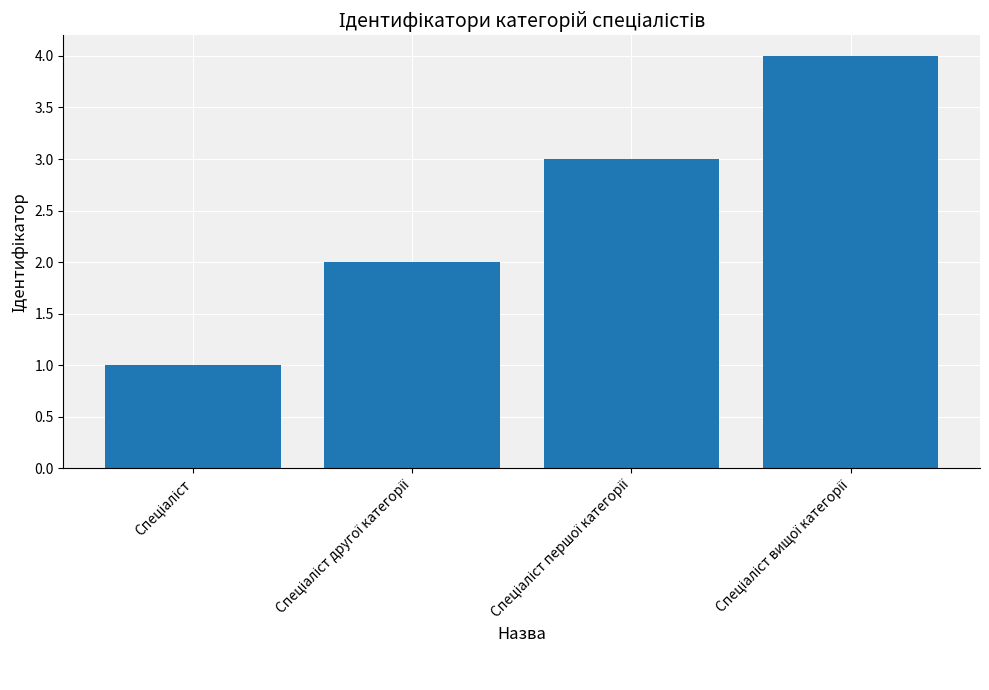

Count the values in the range 2 to 4.

3